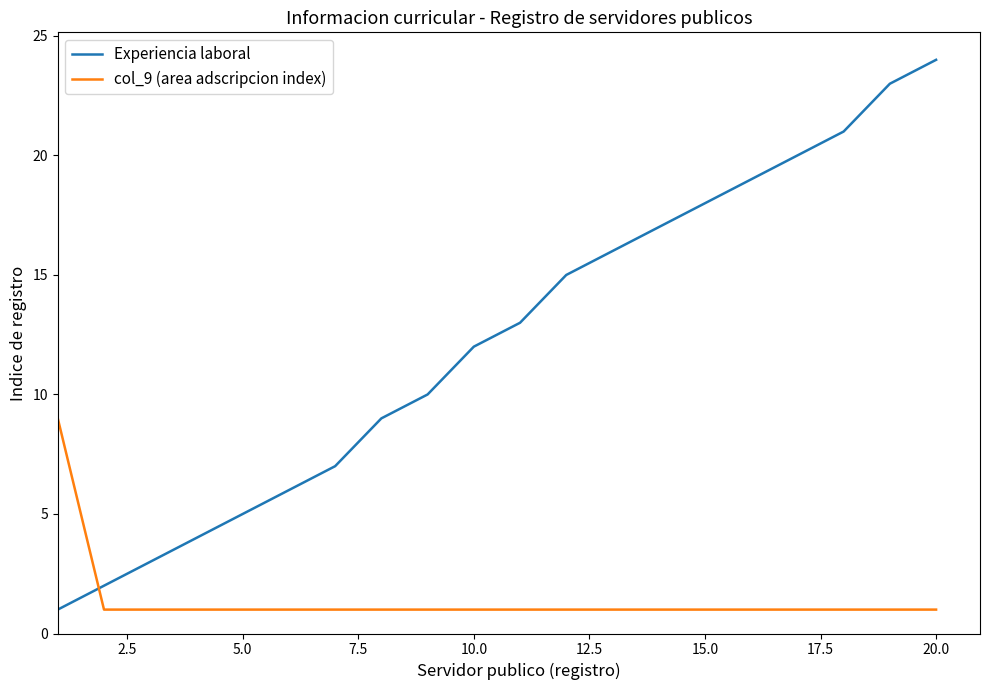

What is the maximum value shown in the chart?

24